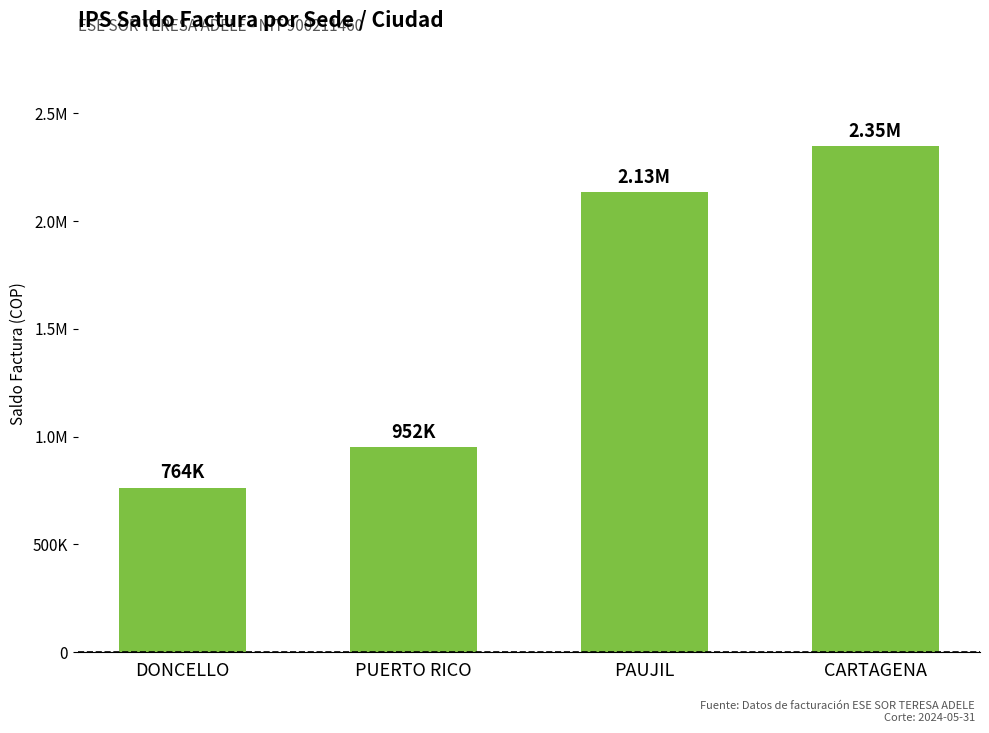

Where does the data first go above 2134272?

CARTAGENA